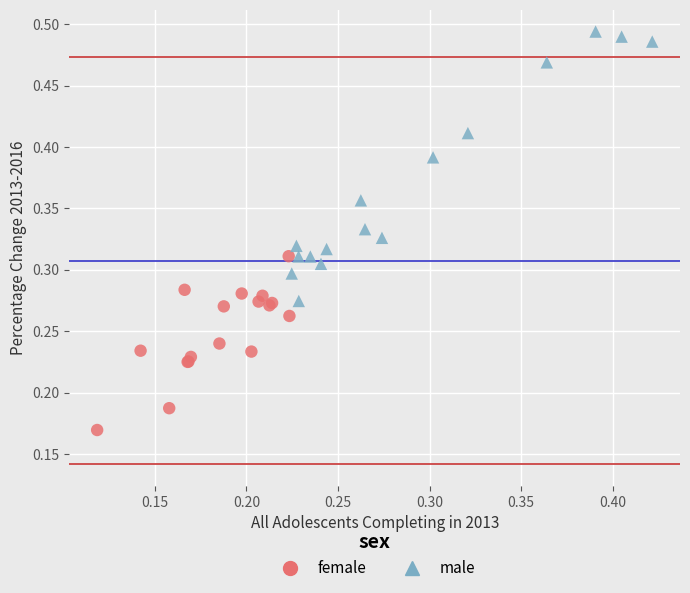

Which series reaches the maximum Y coordinate?

male